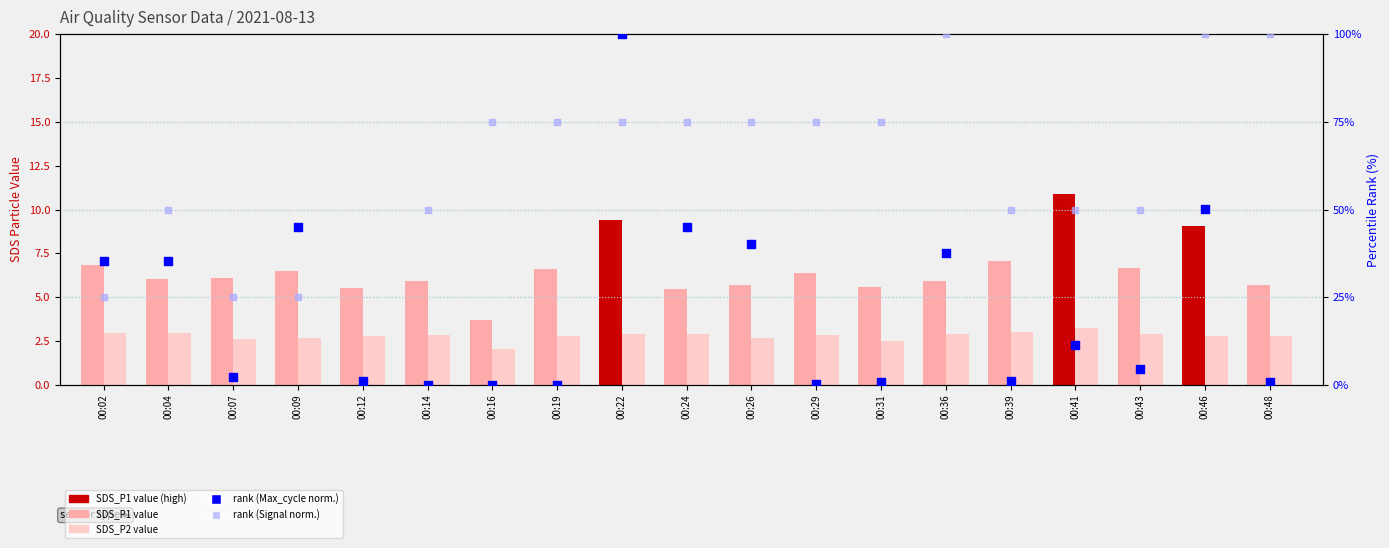

Which series reaches the minimum Y coordinate?

rank (Max_cycle normalized)